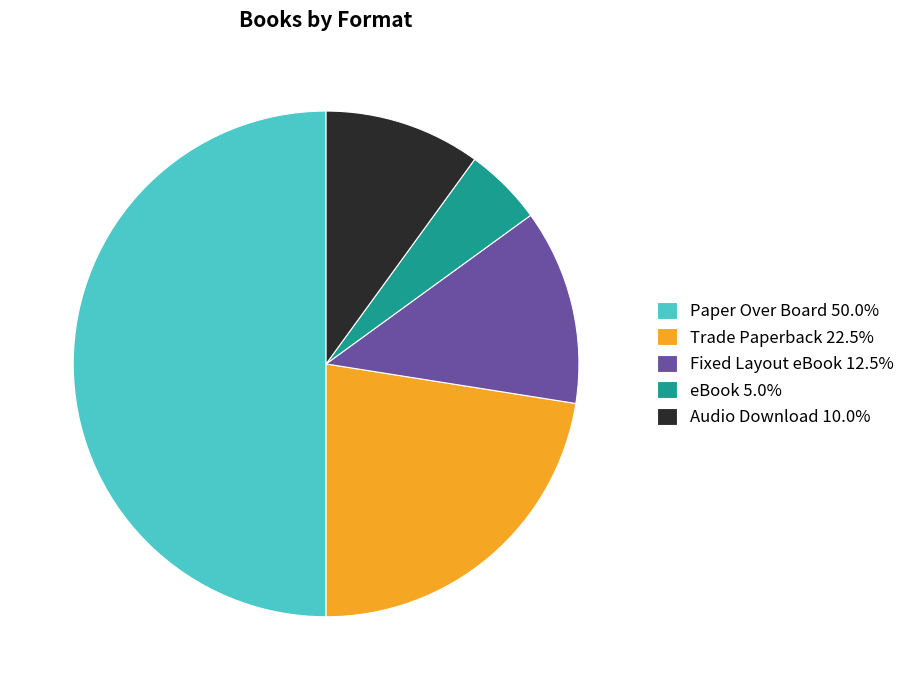

Which slice is the largest?

Paper Over Board